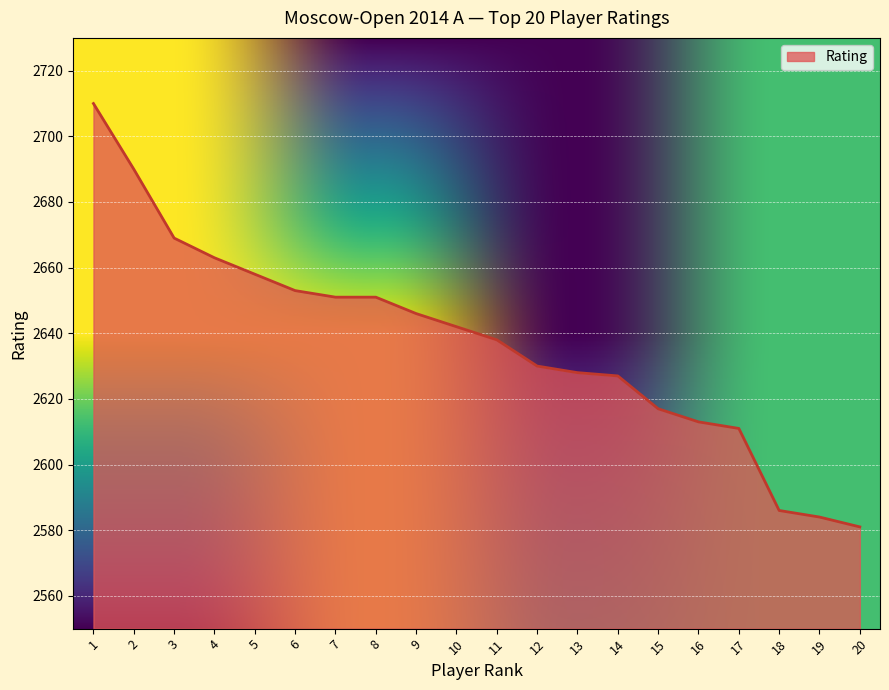

How many lines are shown in the chart?

1